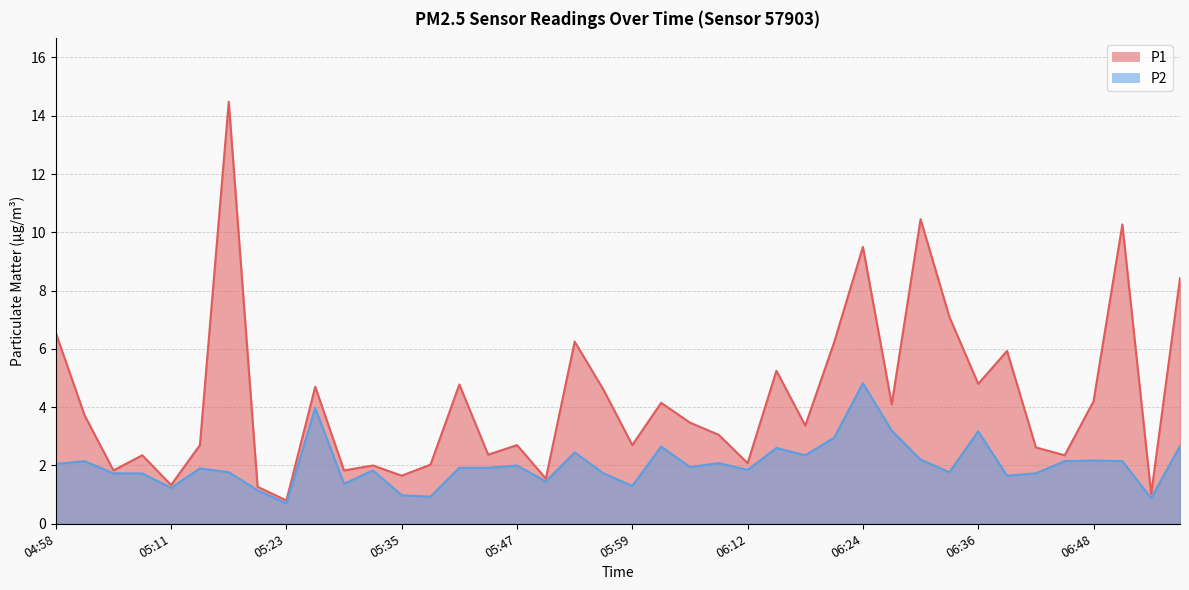

What is the label of the 28th point from the left?

06:21